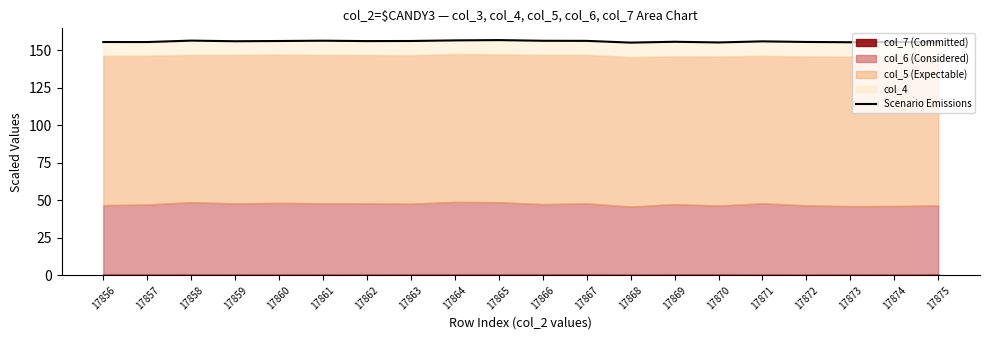

True or false: the data has more than 0 interior local peaks.

True